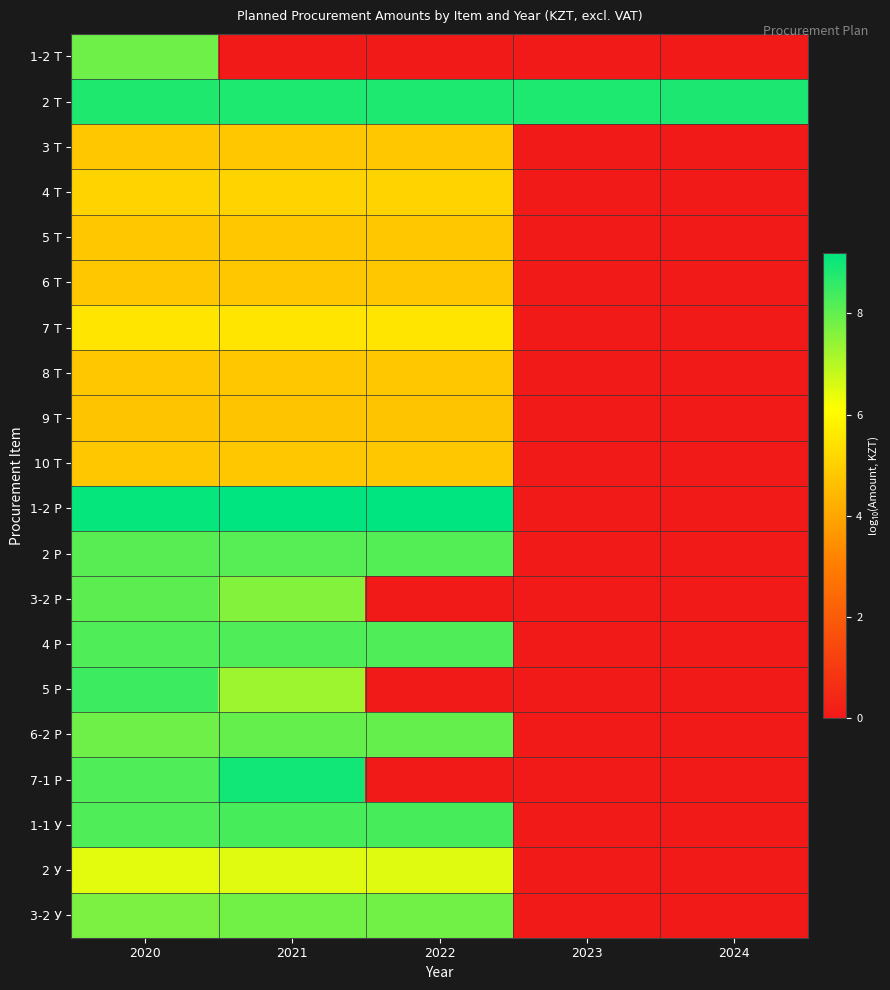

Reading right to left, transcribe all the data shown in this chart.

1-2 Т: 2024=0.0	2023=0.0	2022=0.0	2021=0.0	2020=7.8
2 Т: 2024=8.8	2023=8.8	2022=8.8	2021=8.8	2020=8.8
3 Т: 2024=0.0	2023=0.0	2022=4.8	2021=4.8	2020=4.8
4 Т: 2024=0.0	2023=0.0	2022=5.1	2021=5.1	2020=5.1
5 Т: 2024=0.0	2023=0.0	2022=4.8	2021=4.8	2020=4.8
6 Т: 2024=0.0	2023=0.0	2022=4.8	2021=4.8	2020=4.8
7 Т: 2024=0.0	2023=0.0	2022=5.5	2021=5.5	2020=5.5
8 Т: 2024=0.0	2023=0.0	2022=4.8	2021=4.8	2020=4.8
9 Т: 2024=0.0	2023=0.0	2022=4.7	2021=4.7	2020=4.7
10 Т: 2024=0.0	2023=0.0	2022=4.8	2021=4.8	2020=4.8
1-2 Р: 2024=0.0	2023=0.0	2022=9.2	2021=9.2	2020=9.1
2 Р: 2024=0.0	2023=0.0	2022=8.2	2021=8.1	2020=8.1
3-2 Р: 2024=0.0	2023=0.0	2022=0.0	2021=7.6	2020=8.1
4 Р: 2024=0.0	2023=0.0	2022=8.2	2021=8.2	2020=8.2
5 Р: 2024=0.0	2023=0.0	2022=0.0	2021=7.3	2020=8.4
6-2 Р: 2024=0.0	2023=0.0	2022=8.0	2021=8.0	2020=7.8
7-1 Р: 2024=0.0	2023=0.0	2022=0.0	2021=9.0	2020=8.2
1-1 У: 2024=0.0	2023=0.0	2022=8.3	2021=8.3	2020=8.2
2 У: 2024=0.0	2023=0.0	2022=6.5	2021=6.5	2020=6.4
3-2 У: 2024=0.0	2023=0.0	2022=7.8	2021=7.8	2020=7.7